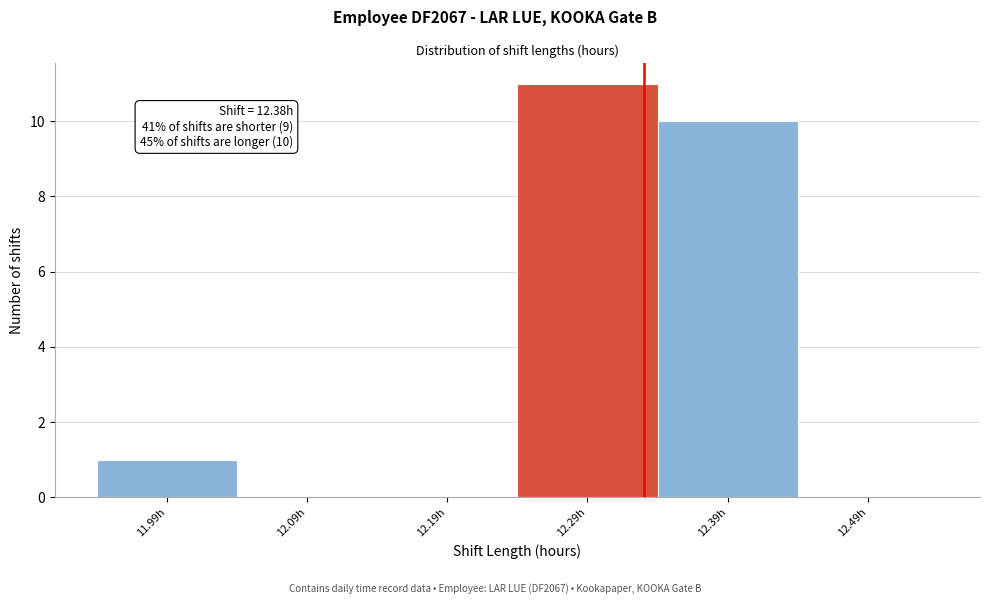

Reading right to left, transcribe all the data shown in this chart.

12.49h=0	12.39h=10	12.29h=11	12.19h=0	12.09h=0	11.99h=1